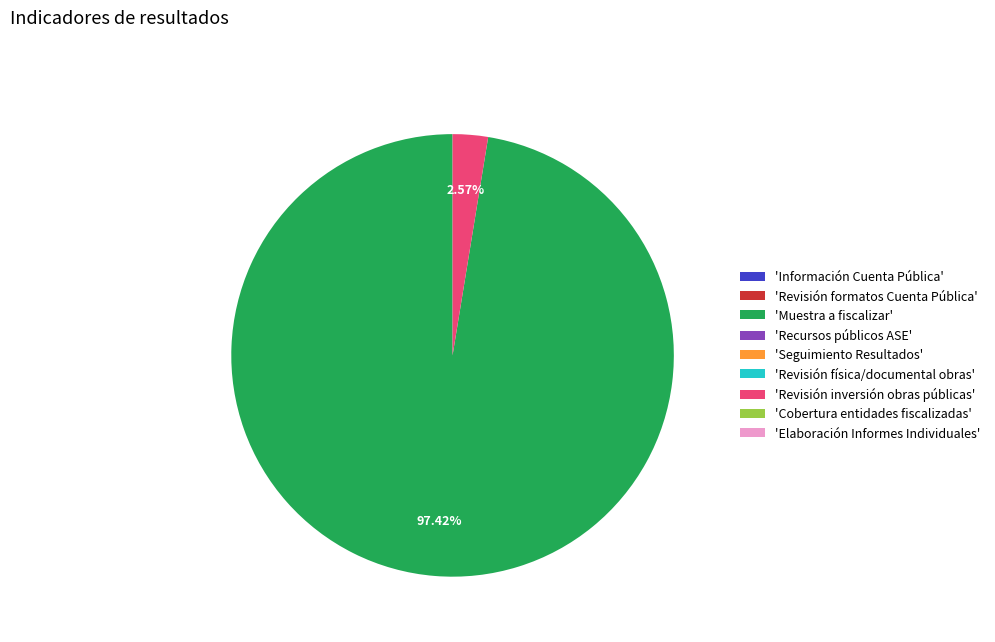

Does 'Revisión inversión obras públicas' account for over 50% of the chart?

No